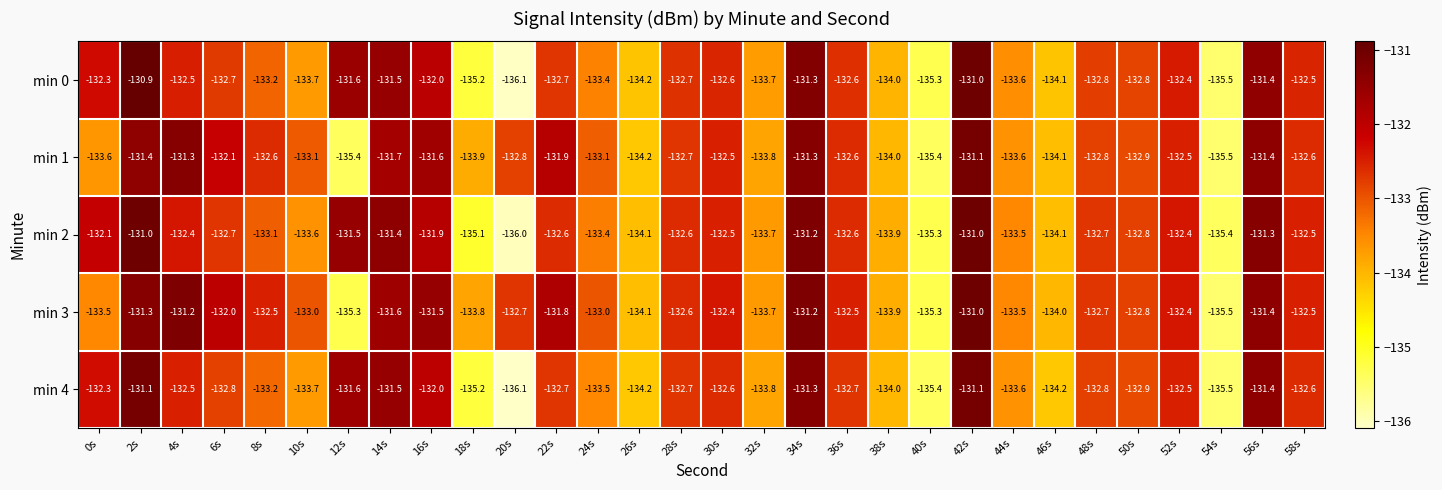

Which series has the widest spread of values?

min 0